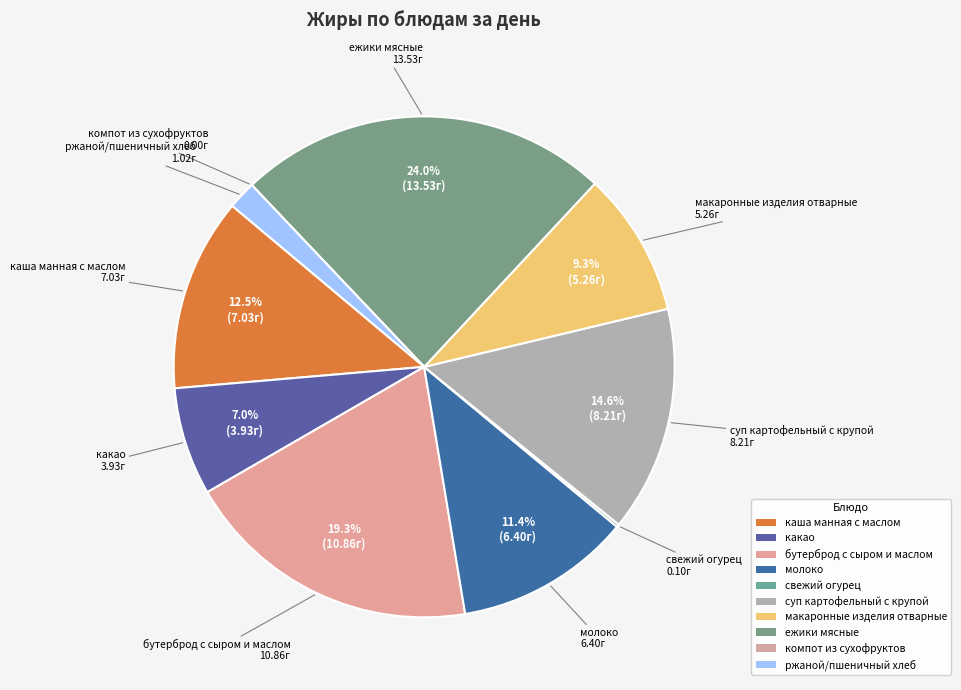

Which category has the biggest portion of the pie?

ежики мясные